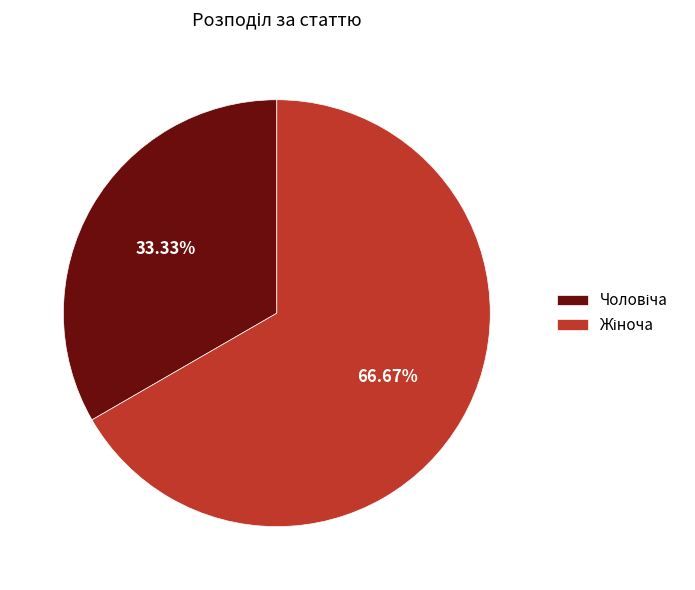

Does any single category account for the majority?

Yes